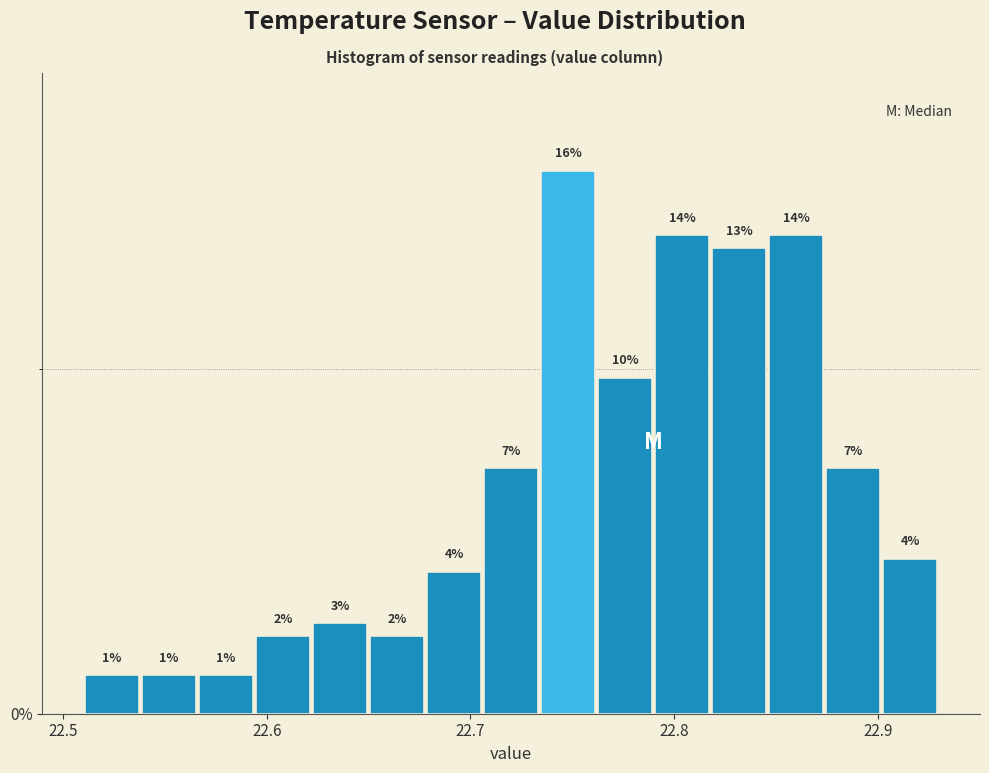

Read against the x-axis, roughly where is the centre of the tallest bar?

22.75